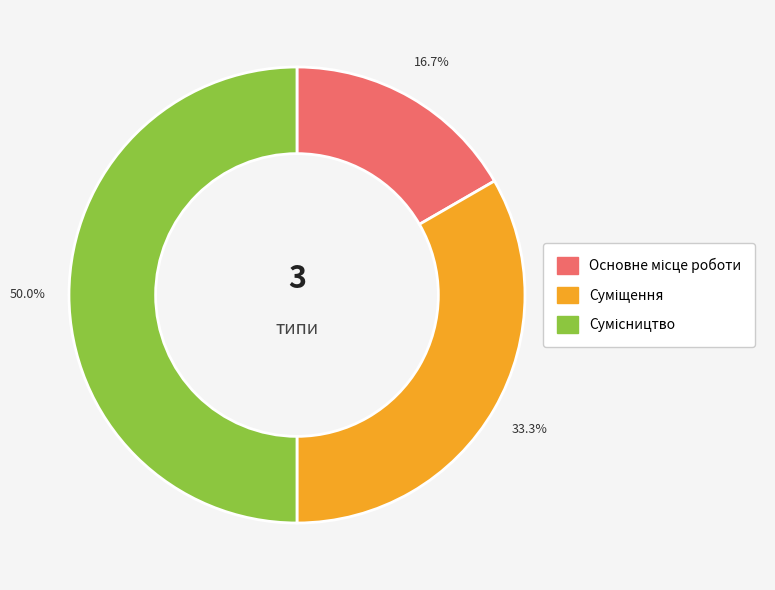

How many slices are in this pie chart?

3